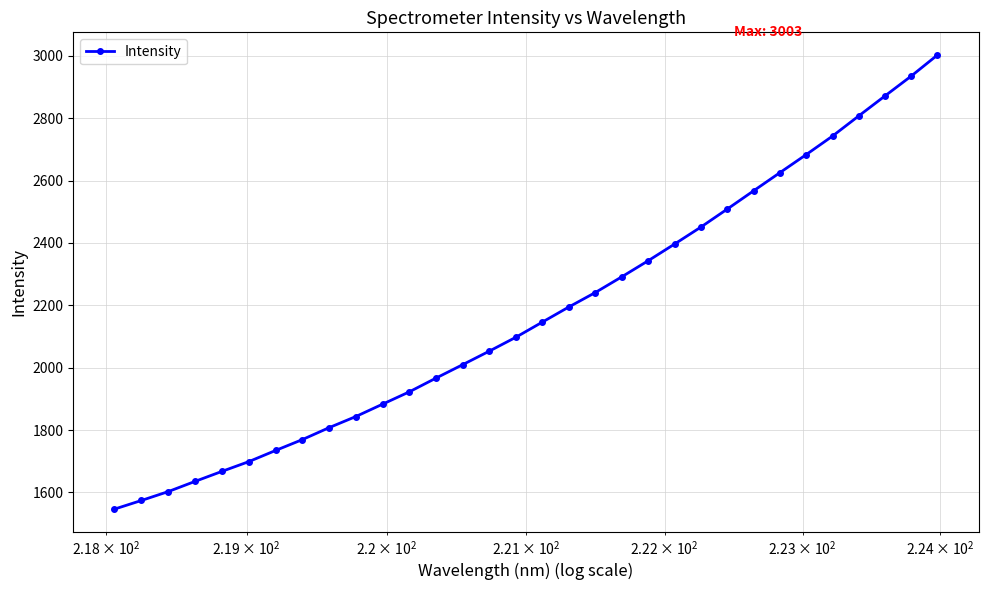

Reading left to right, extract all data points from this chart.

1546.7	1574.3	1602.9	1635.7	1667.7	1698.9	1734.7	1769.6	1807.9	1843.5	1883.2	1922.5	1966.5	2009.5	2052.8	2097.3	2146.0	2194.5	2240.9	2291.3	2342.9	2396.5	2451.1	2508.8	2567.4	2625.6	2683.5	2742.8	2807.5	2871.5	2935.1	3002.6